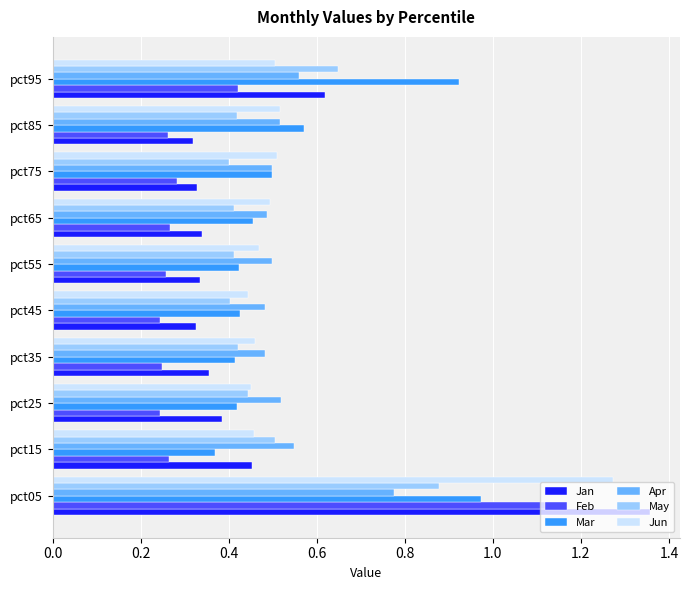

At which label does Apr reach its peak?

pct05